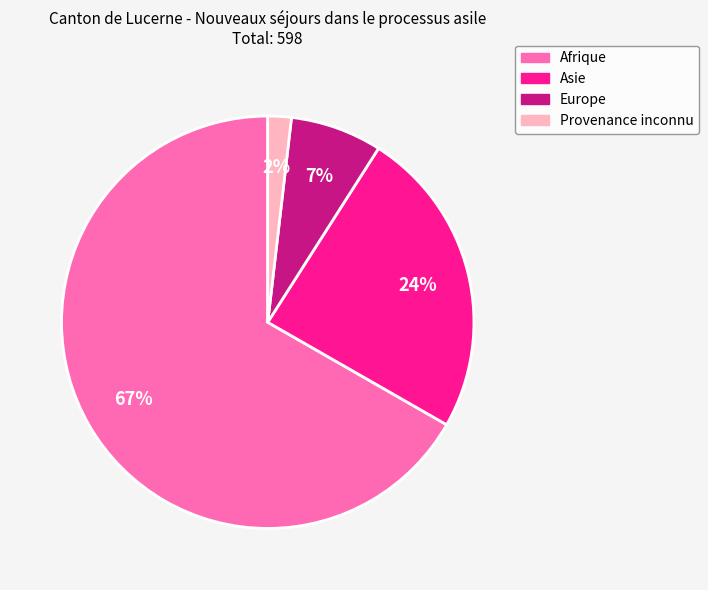

Between Asie and Provenance inconnu, which is larger?

Asie